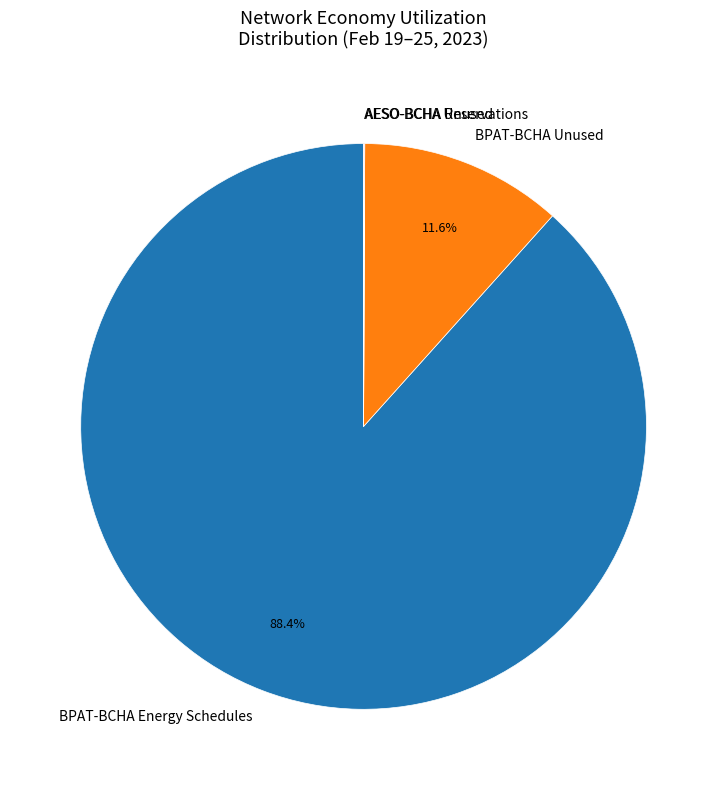

Is there any slice that represents more than half of the pie?

Yes